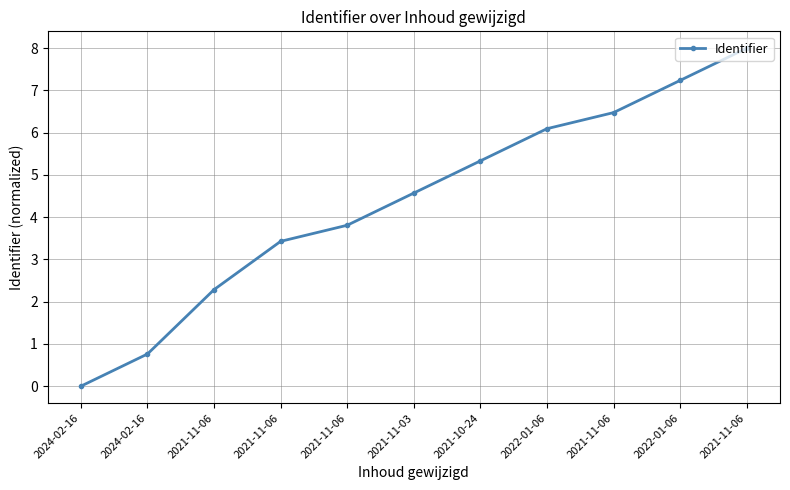

How many lines are shown in the chart?

1